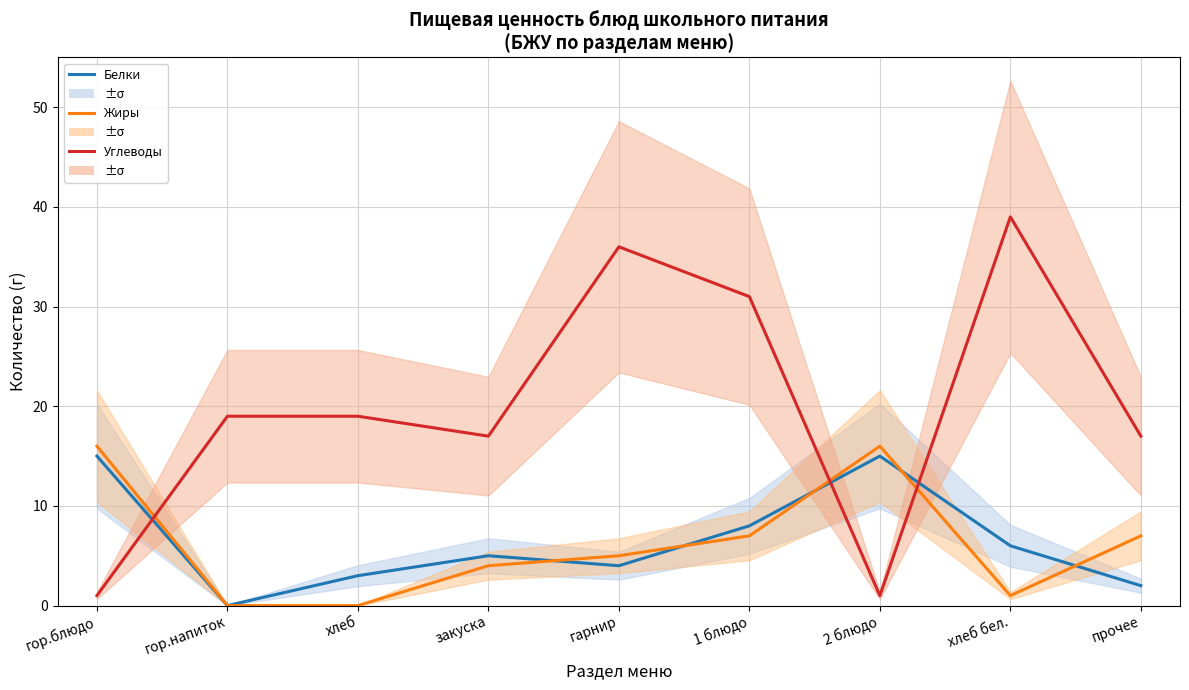

Reading left to right, transcribe all the data shown in this chart.

Белки: 15	0	3	5	4	8	15	6	2
Жиры: 16	0	0	4	5	7	16	1	7
Углеводы: 1	19	19	17	36	31	1	39	17